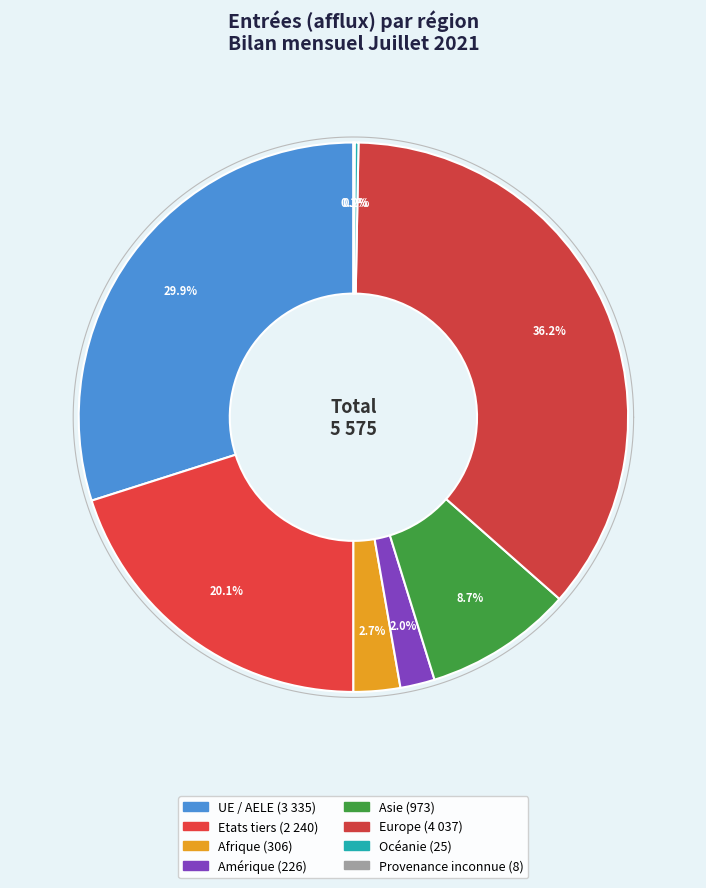

Which slice is the smallest?

Provenance inconnue